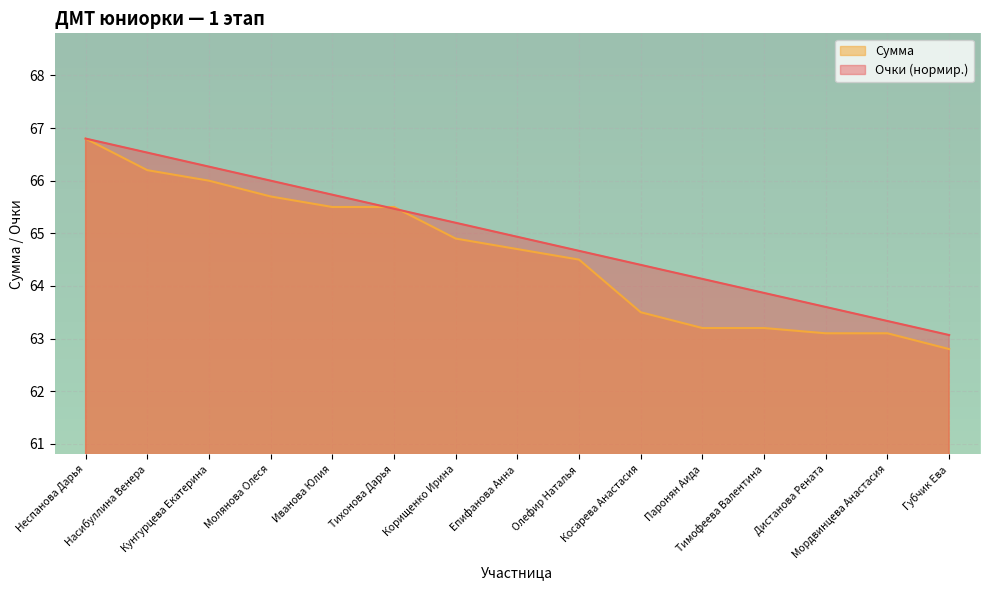

How many times do Очки and Сумма cross each other?

2